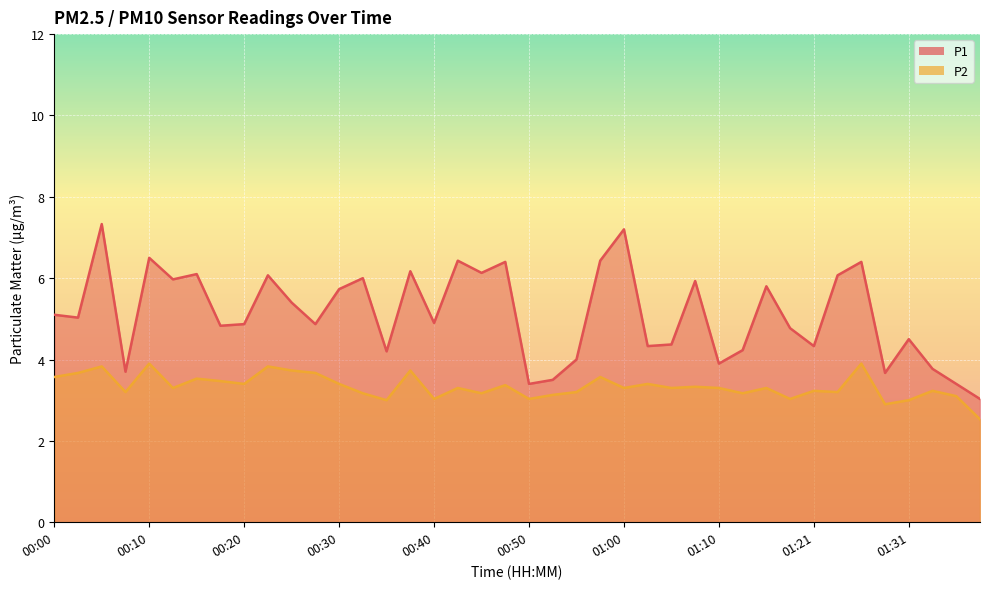

At which category is the sum across all series the highest?

00:05